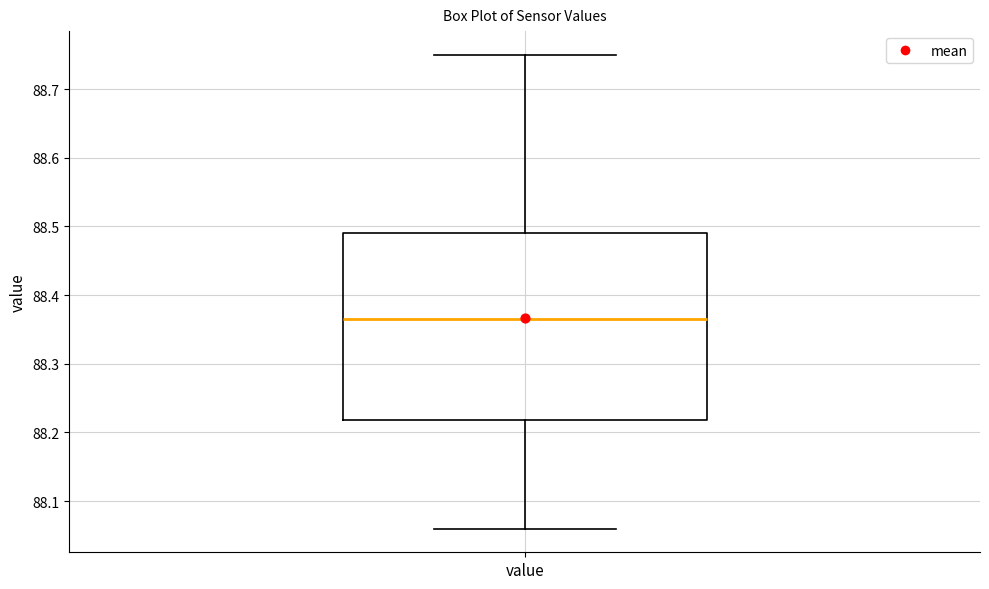

Where is the lower edge of the box for value on the y-axis? The values are not printed on the chart, so give them approximately, as read against the axis.

88.22